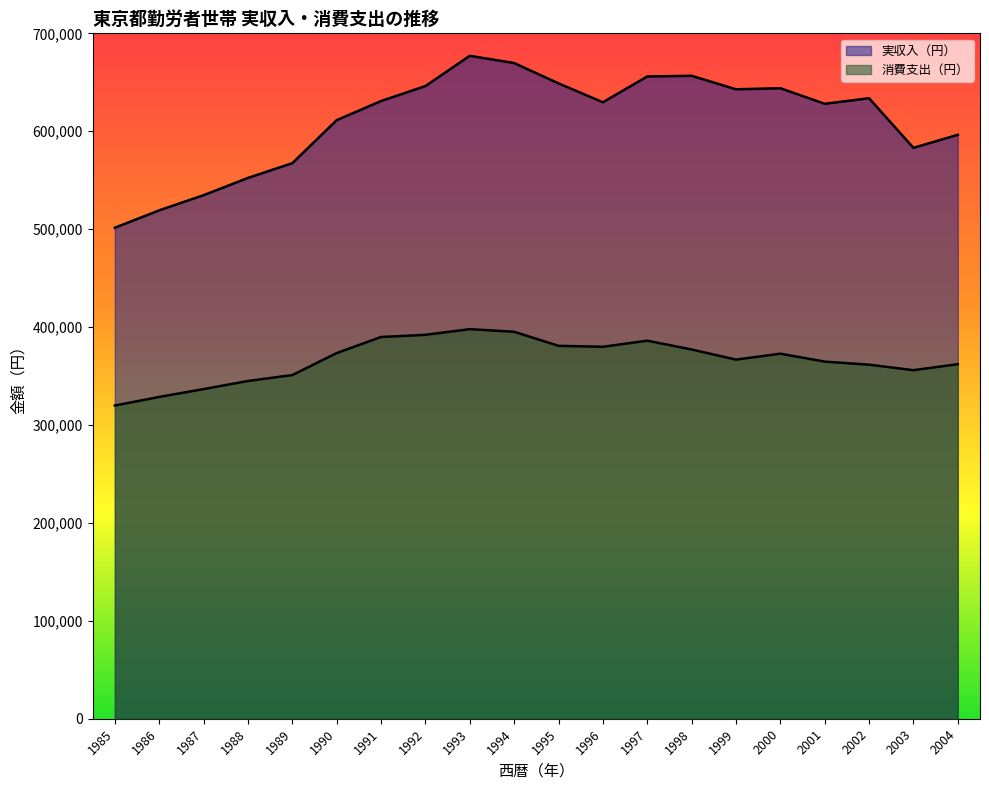

What is the average value of the 消費支出（円） series?

366884